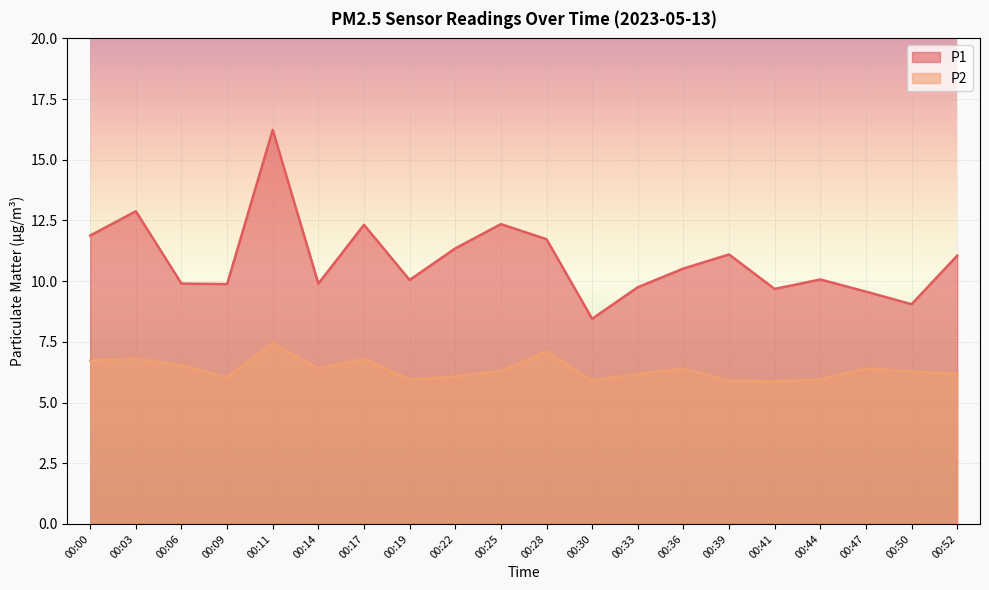

Is it true that P2 equals 6.4 at 00:47?

True